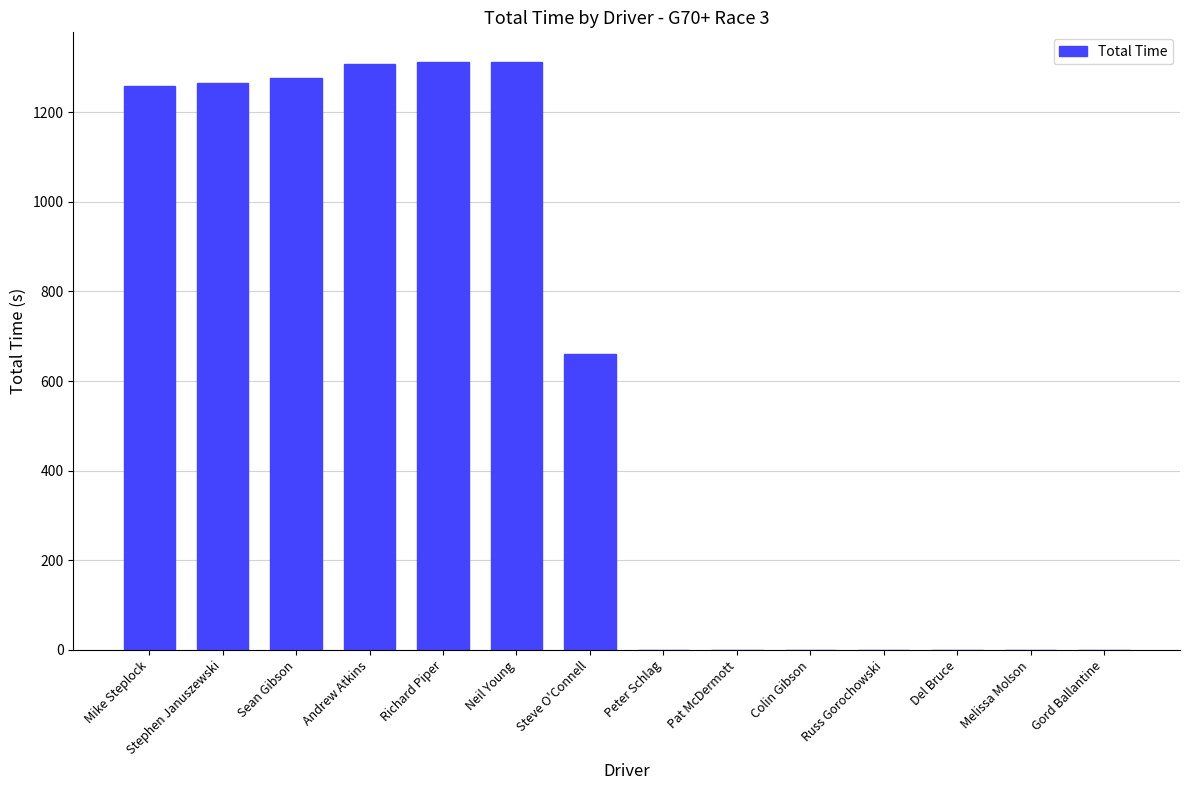

The chart shows a value of 0.0 at Colin Gibson. True or false?

True